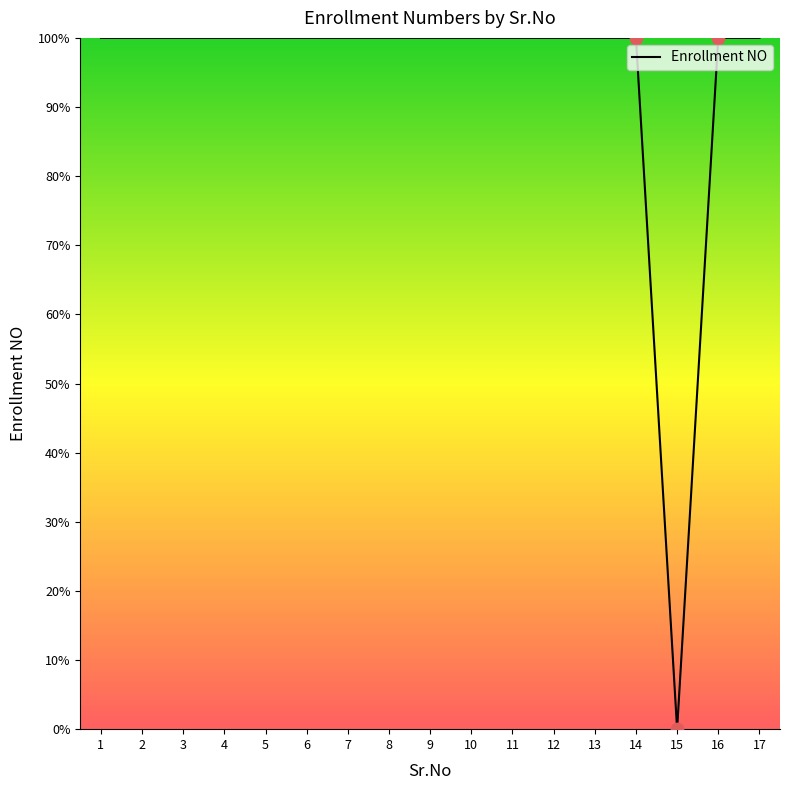

What is the change in value from 7 to 15?

-100.0